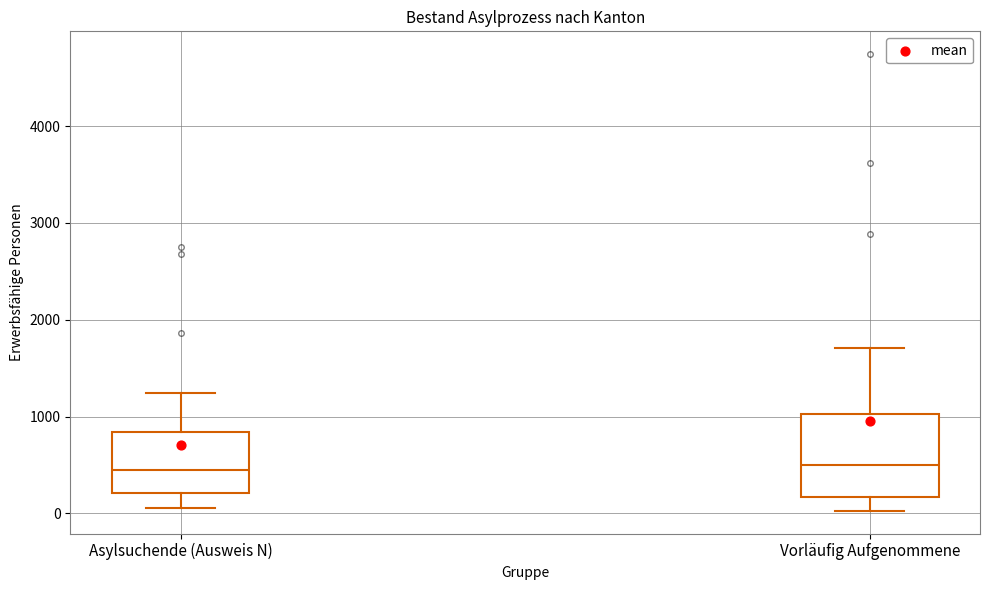

Reading left to right, transcribe this box plot: for each box, give where its median line is, the range the box spans, and where its two whiskers end, as read against the y-axis. The values are not printed on the chart, so give them approximately, as read against the axis.

Asylsuchende (Ausweis N): median 400, box 200 to 800, whiskers 100 to 1200
Vorläufig Aufgenommene: median 500, box 200 to 1000, whiskers 0 to 1700